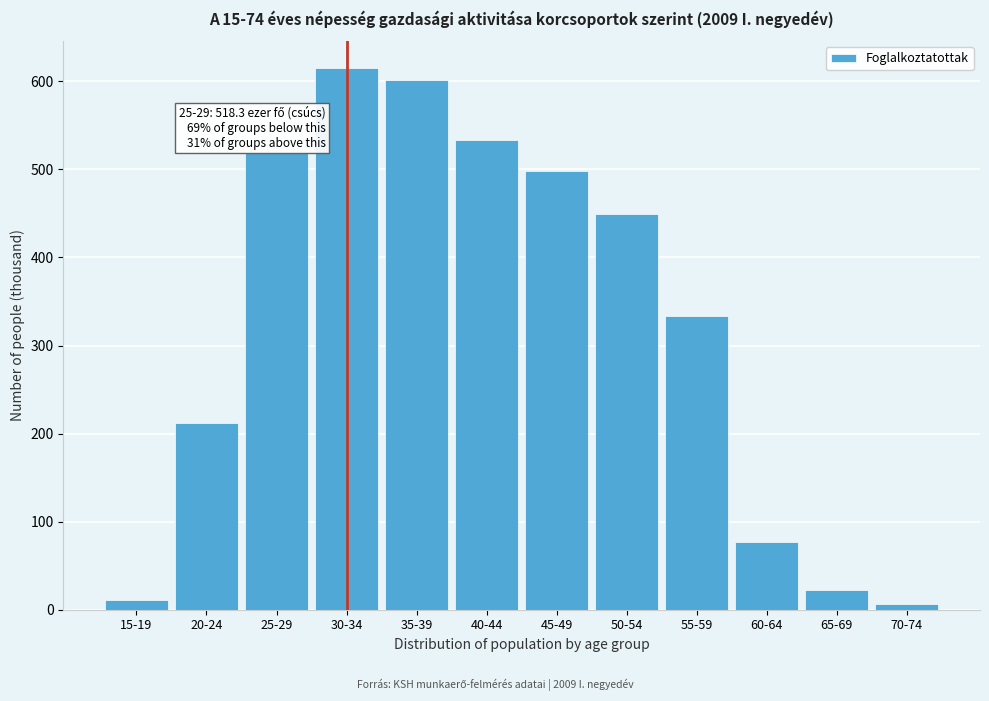

Reading left to right, extract all data points from this chart.

11.3	211.6	518.3	614.8	601.7	533.4	497.8	449.9	333.3	76.8	22.2	6.1